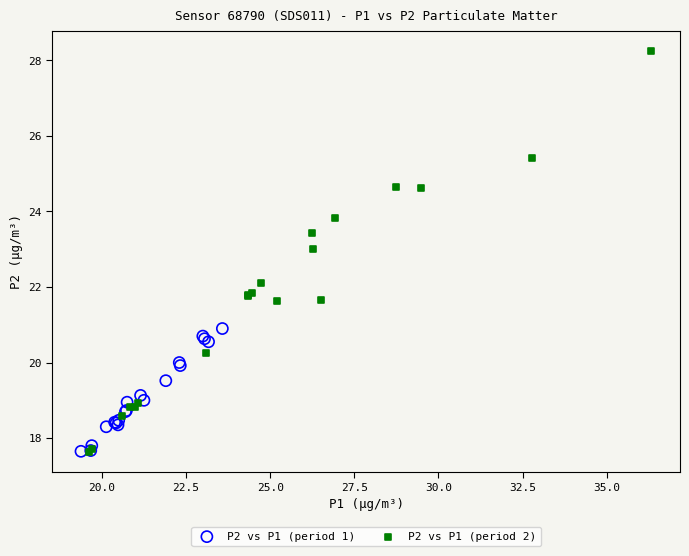

Which series has the widest spread of Y values?

P2 vs P1 (period 2)